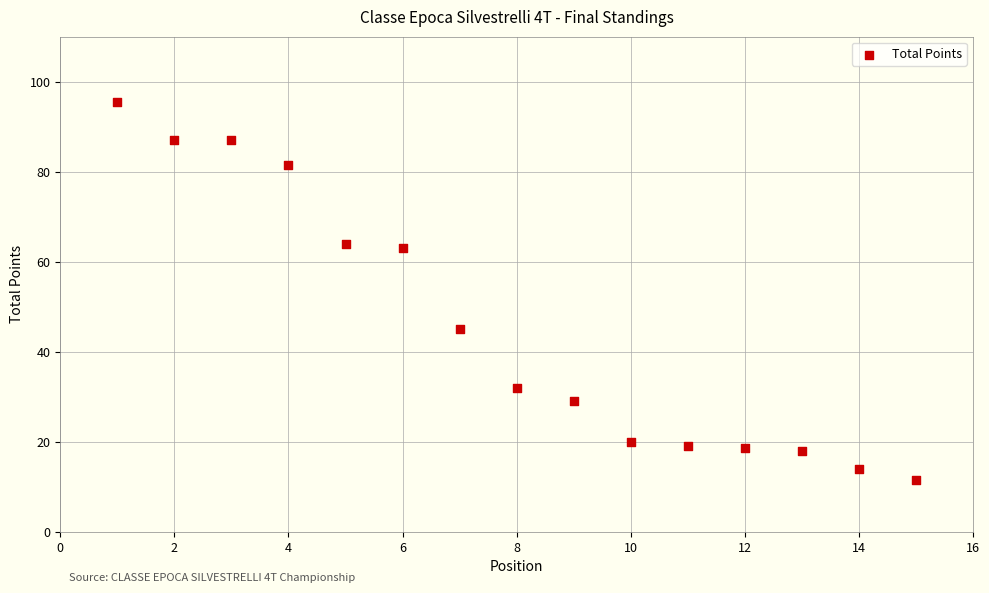

What is the range of Y values (max minus min)?

84.0